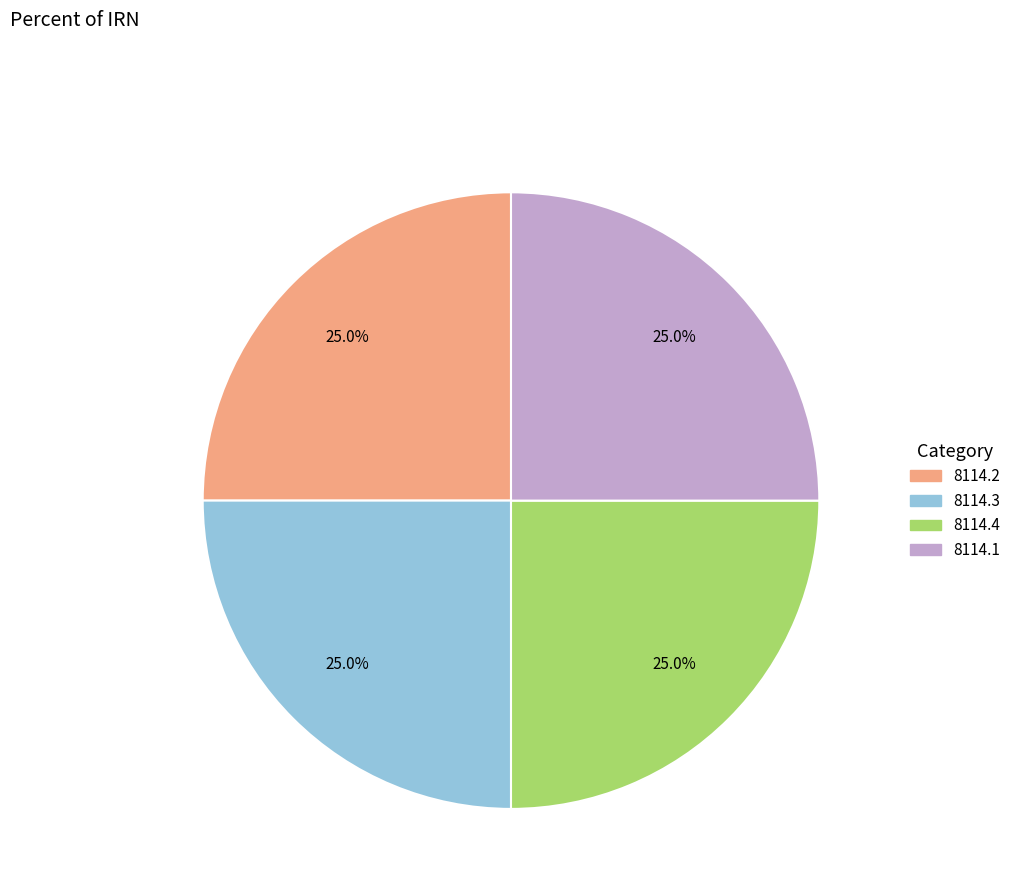

How much of the chart is everything except 8114.3?

75.0%